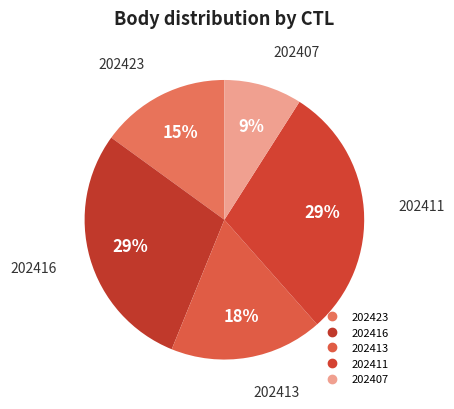

Is there any slice that represents more than half of the pie?

No